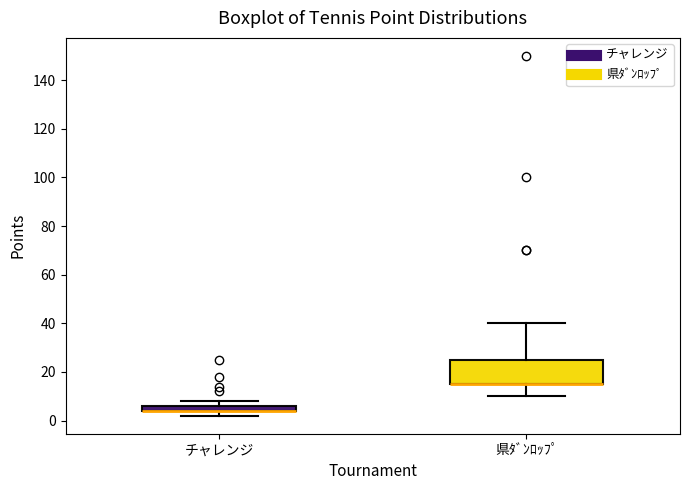

Where is the lower edge of the box for チャレンジ on the y-axis? The values are not printed on the chart, so give them approximately, as read against the axis.

4